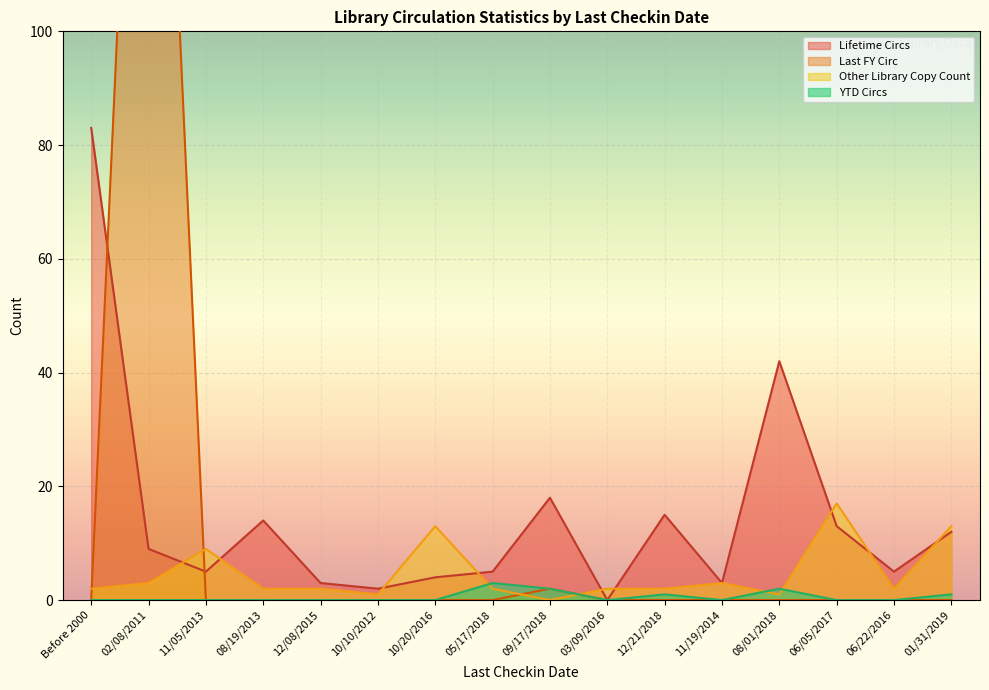

The YTD Circs series shows 0 at 11/19/2014. True or false?

True